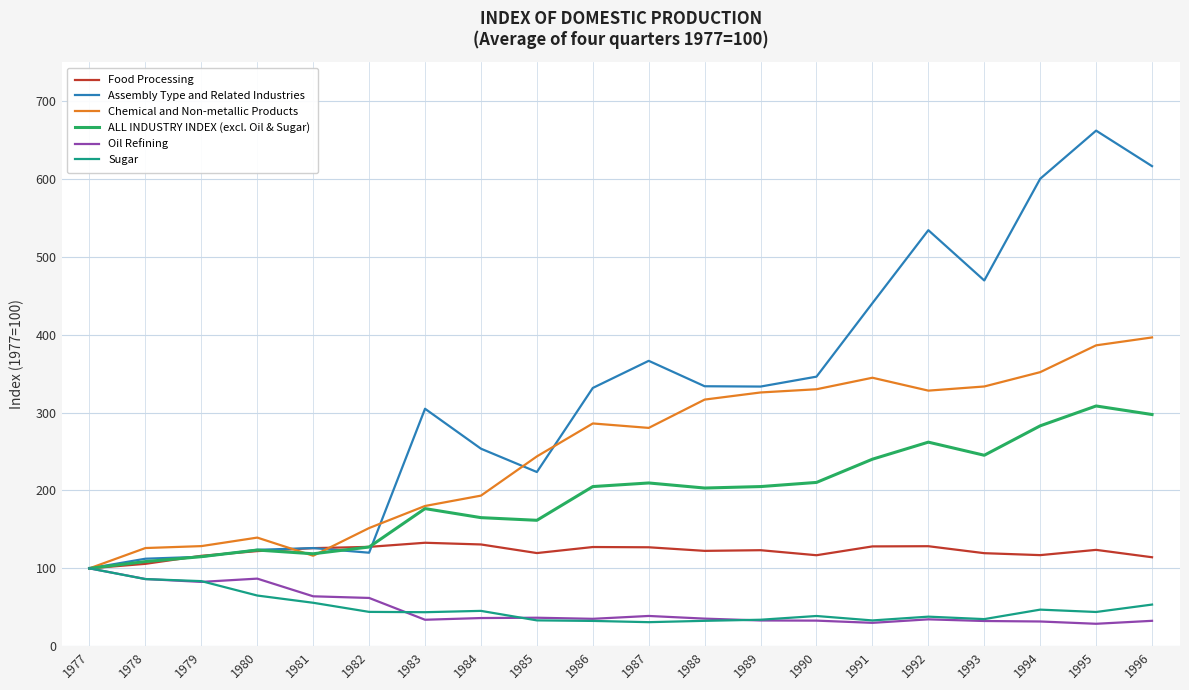

What is the greatest value displayed?

662.0